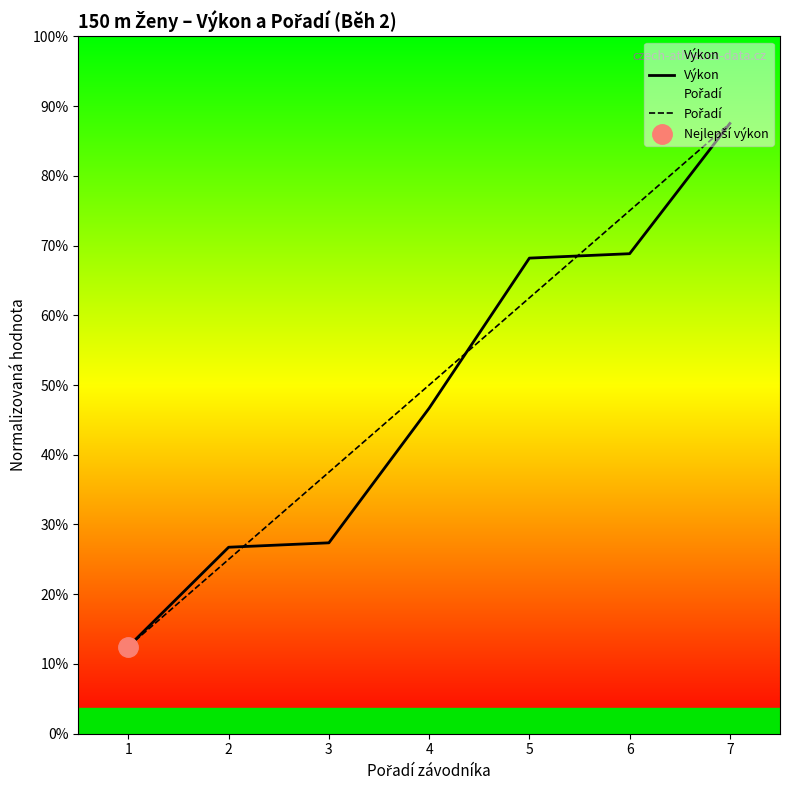

Is the value of Výkon at 1 greater than the value of Pořadí at 3?

No